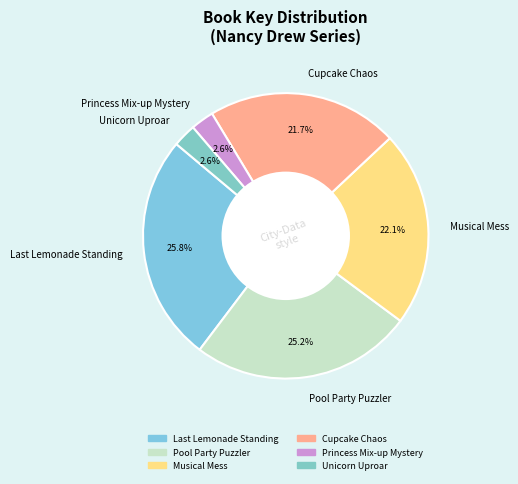

Is there a majority slice in this chart?

No